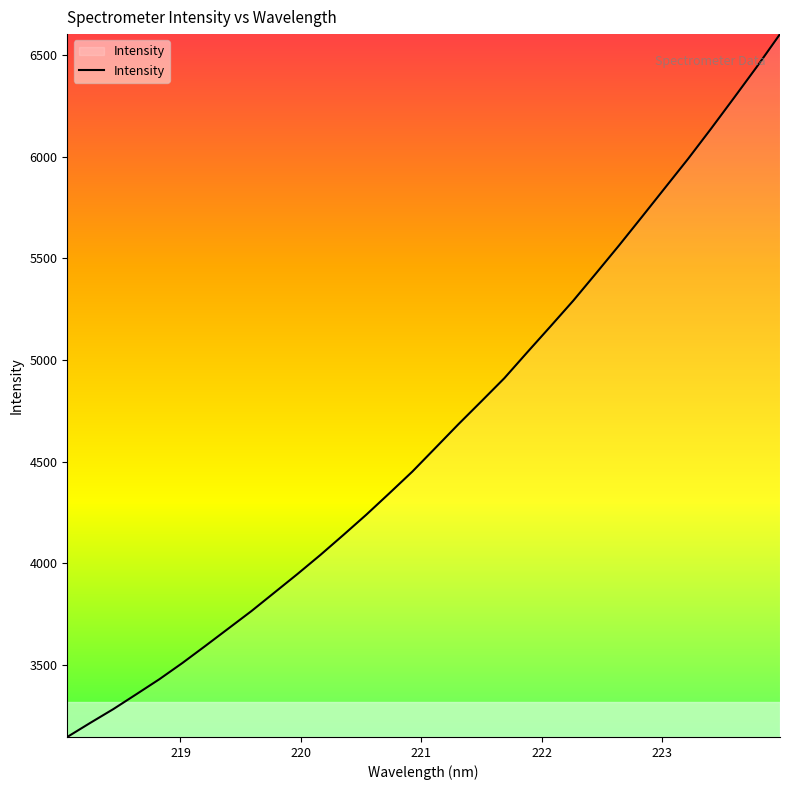

What is the minimum value shown in the chart?

3146.8